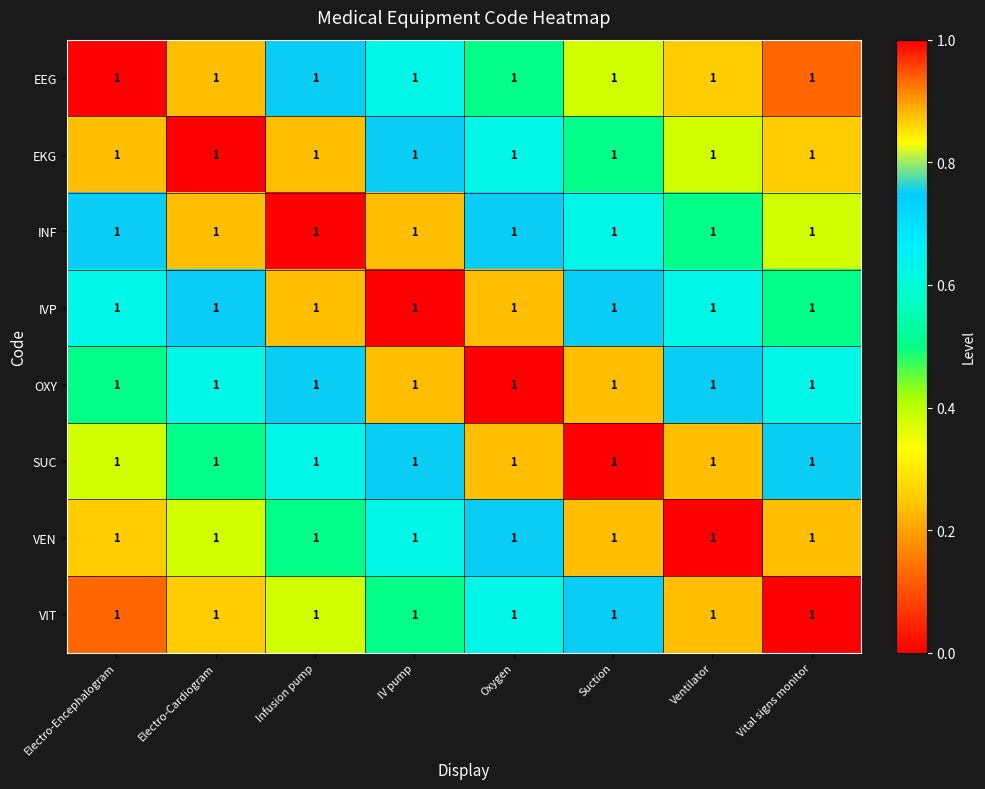

Is it true that EEG equals 0.1 at Vital signs monitor?

False